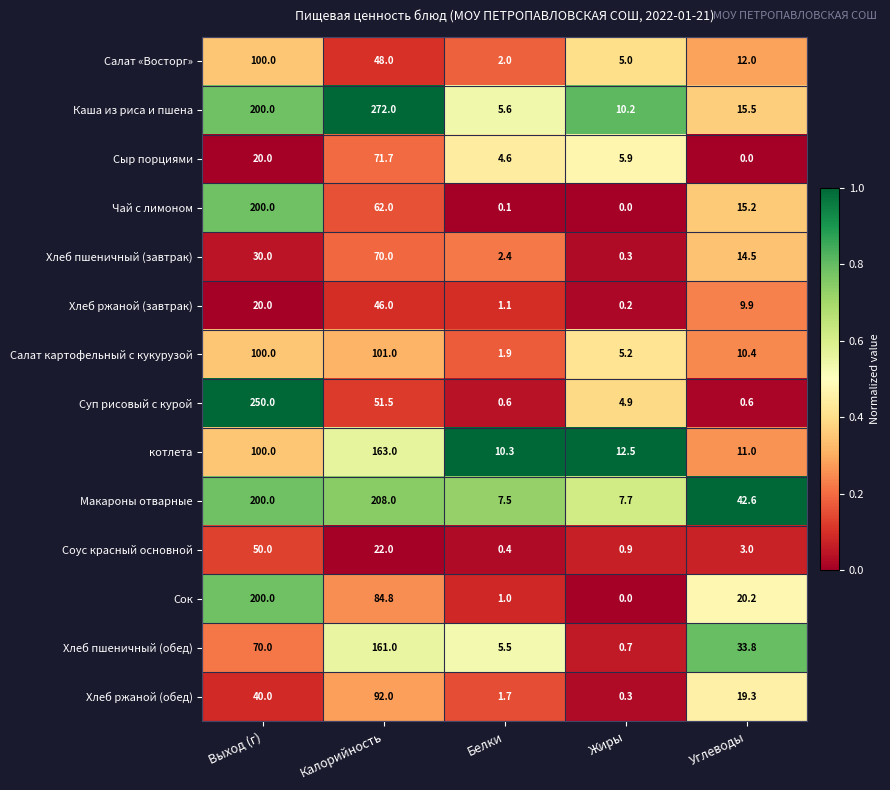

True or false: Суп рисовый с курой has a value of 0.6 at Белки.

True